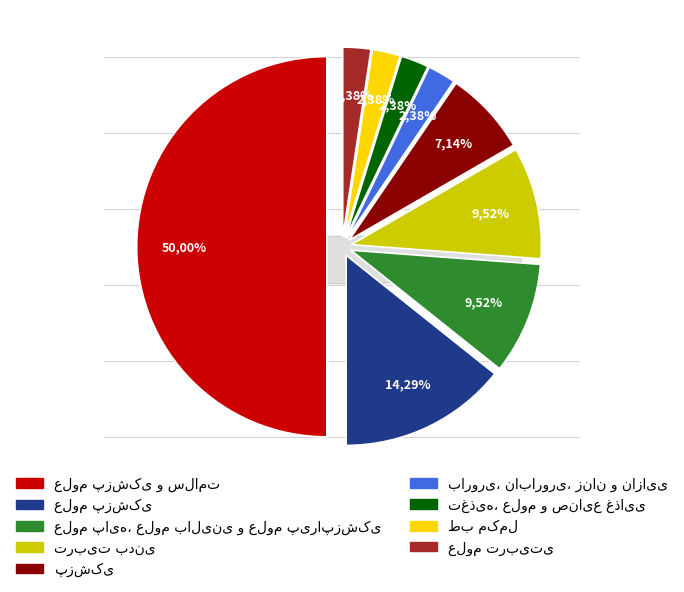

What is the change in value from تربیت بدنی to باروری، ناباروری، زنان و نازایی?

-3